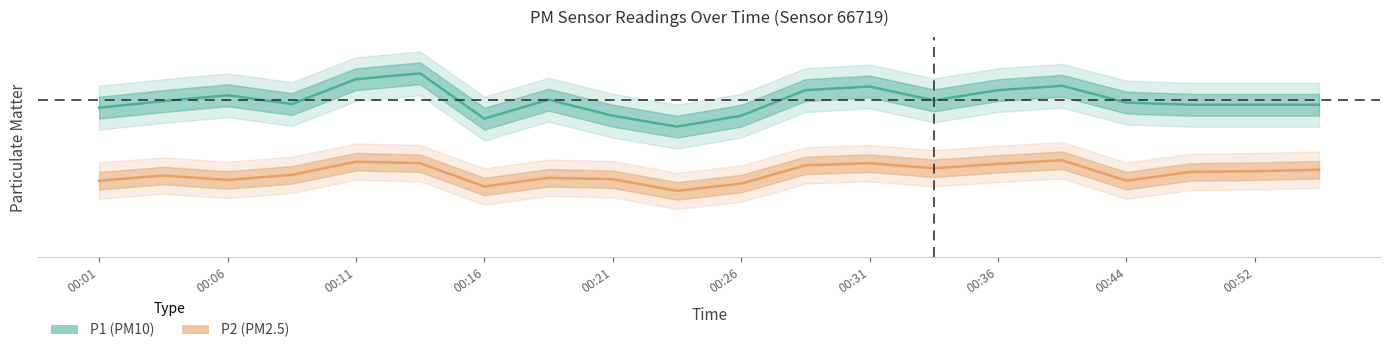

Rank the series at 19 from lowest to highest value.

P2 (PM2.5), P1 (PM10)